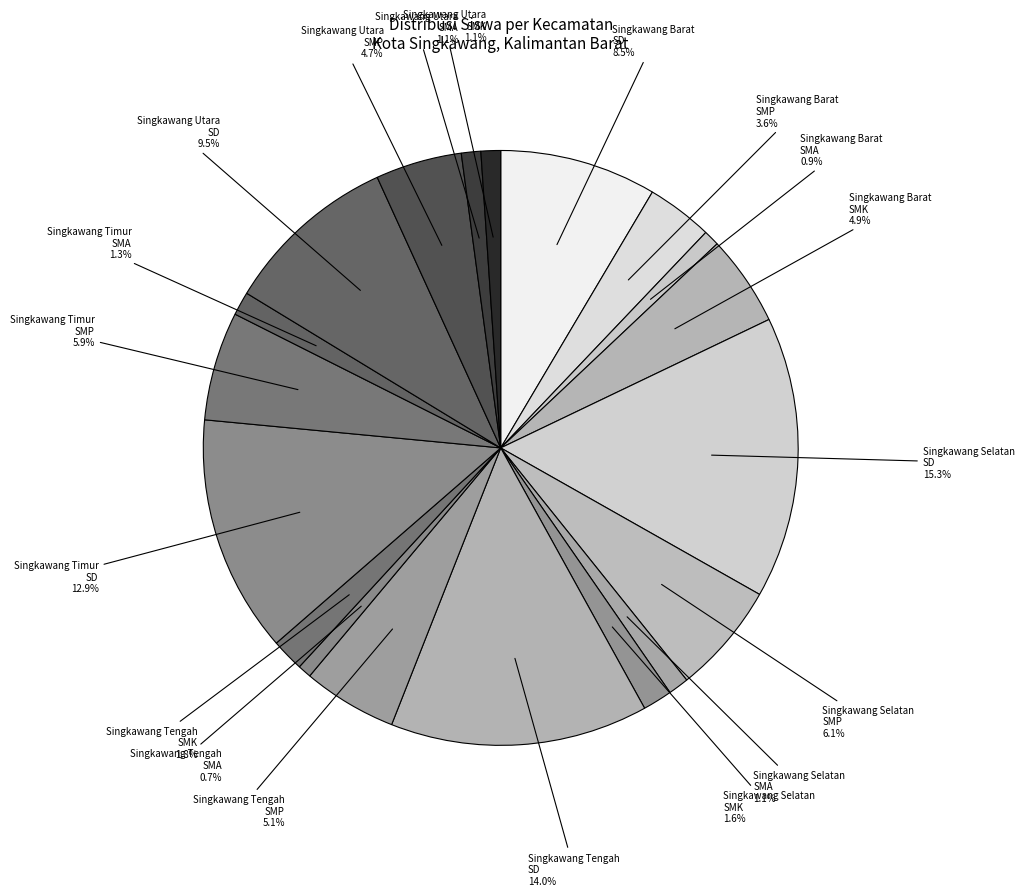

How many segments does this pie chart have?

19